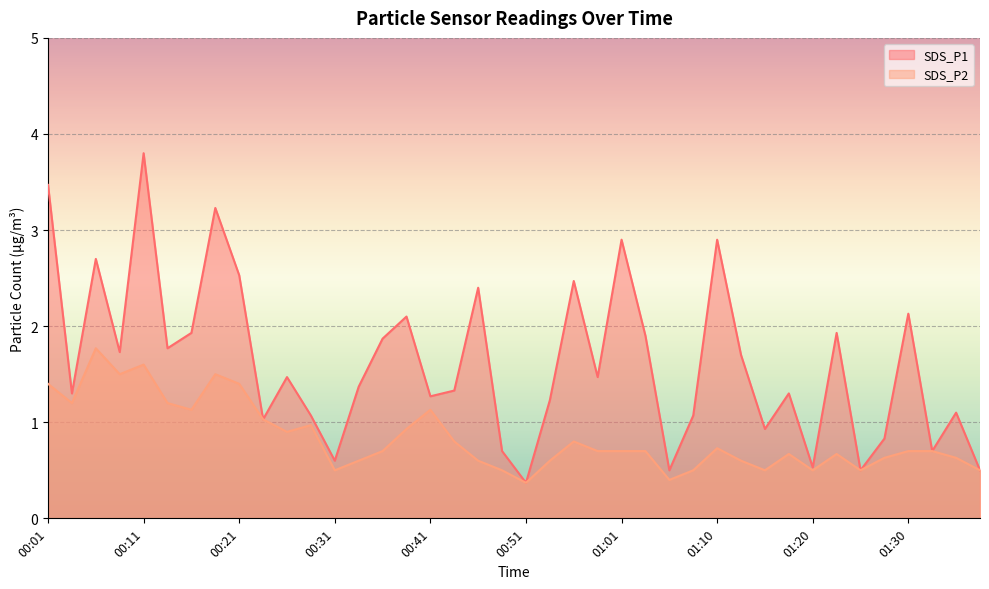

What is the label of the 35th point from the right?

00:14